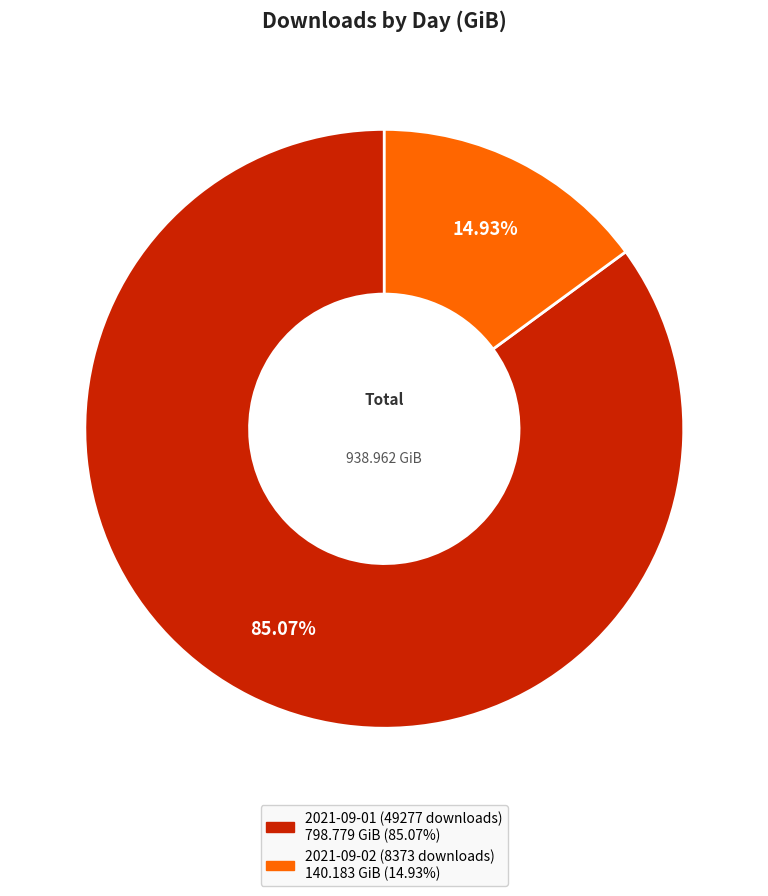

To the nearest percent, what is the combined percentage of 2021-09-02 (8373 downloads) and 2021-09-01 (49277 downloads)?

100%